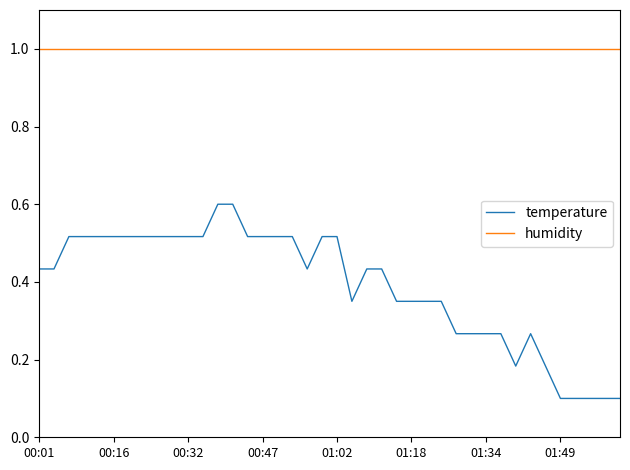

List the series in order of their peak value, highest first.

humidity, temperature